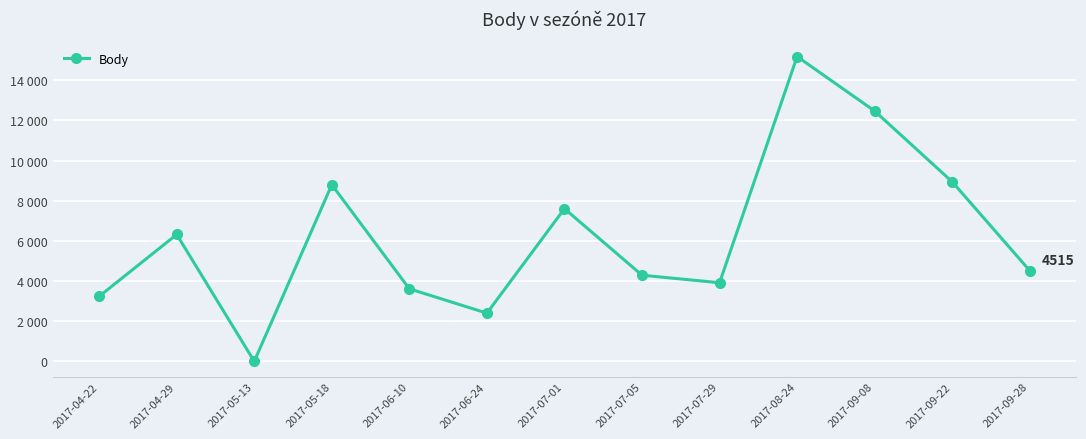

What is the difference between the maximum and minimum values?

15179